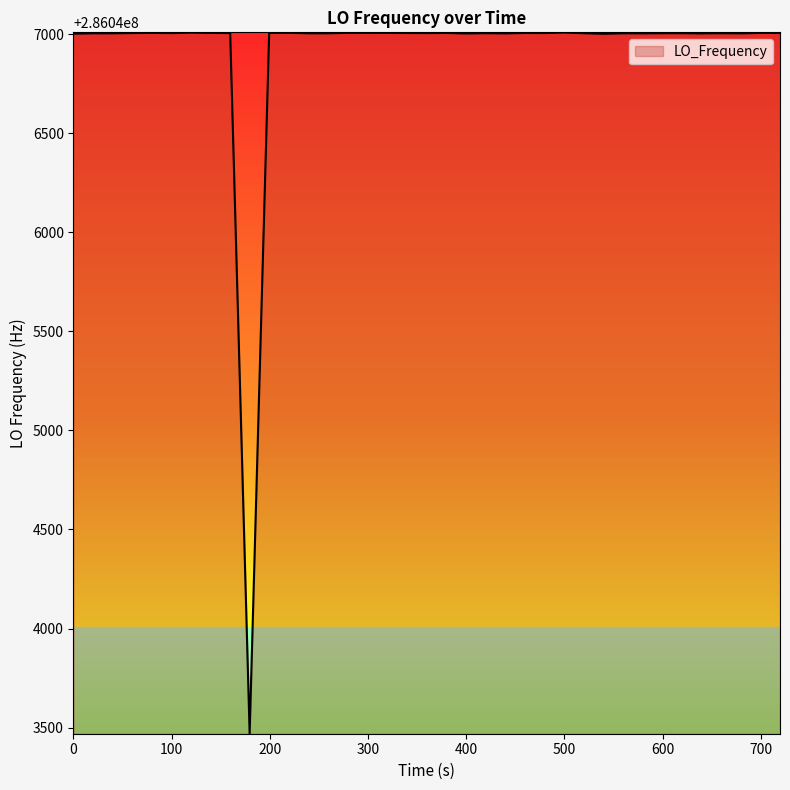

How many series are shown in this chart?

1